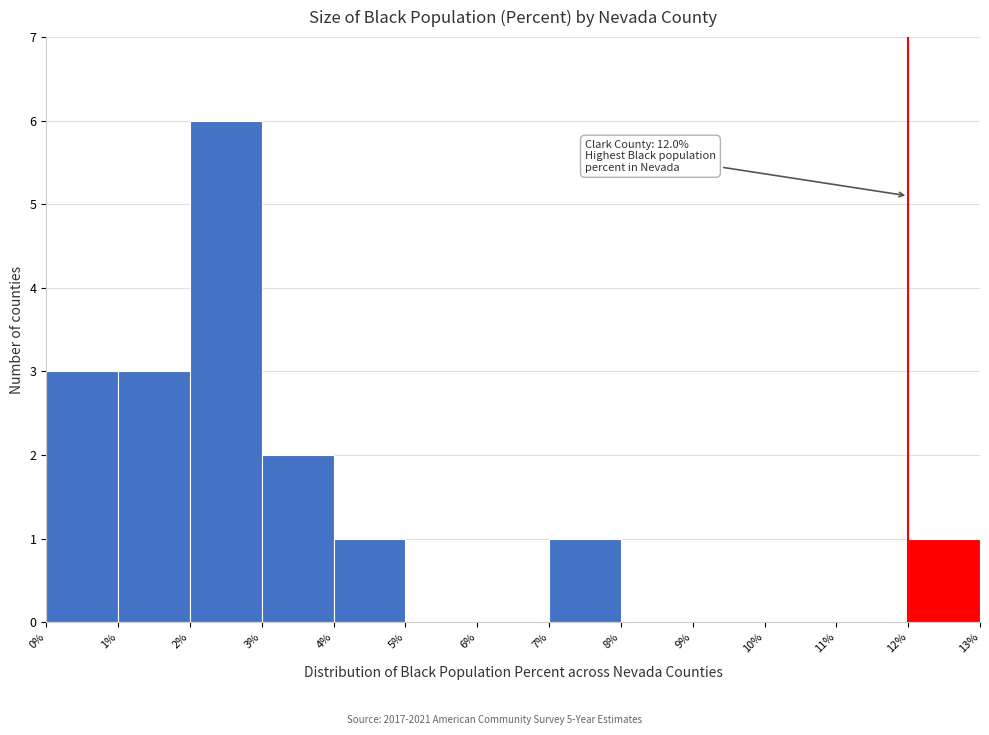

Which range on the x-axis has the tallest bar?

2% to 3%